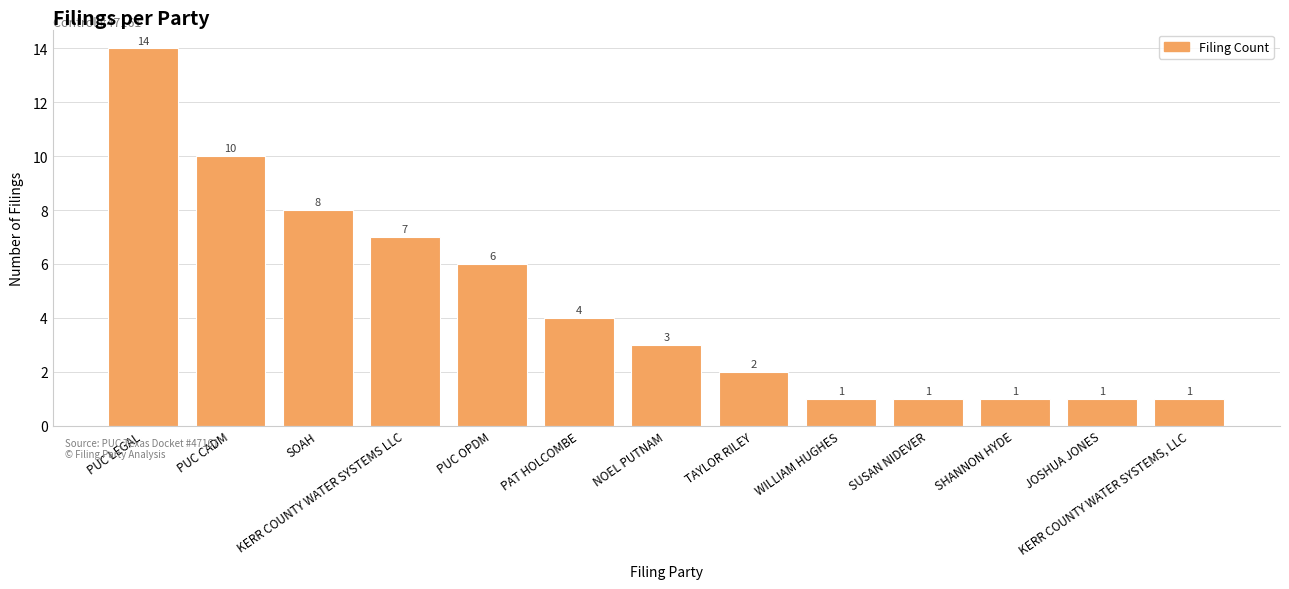

Reading right to left, transcribe all the data shown in this chart.

KERR COUNTY WATER SYSTEMS, LLC=1	JOSHUA JONES=1	SHANNON HYDE=1	SUSAN NIDEVER=1	WILLIAM HUGHES=1	TAYLOR RILEY=2	NOEL PUTNAM=3	PAT HOLCOMBE=4	PUC OPDM=6	KERR COUNTY WATER SYSTEMS LLC=7	SOAH=8	PUC CADM=10	PUC LEGAL=14